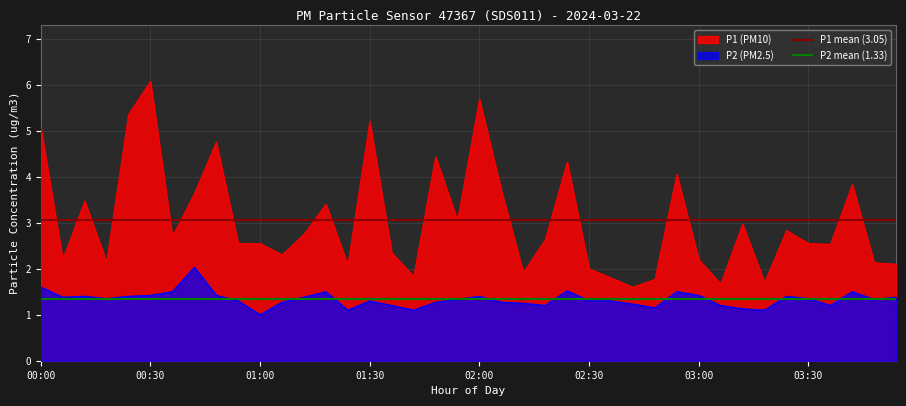

What is the average value of the P2 mean (1.33) series?

1.3